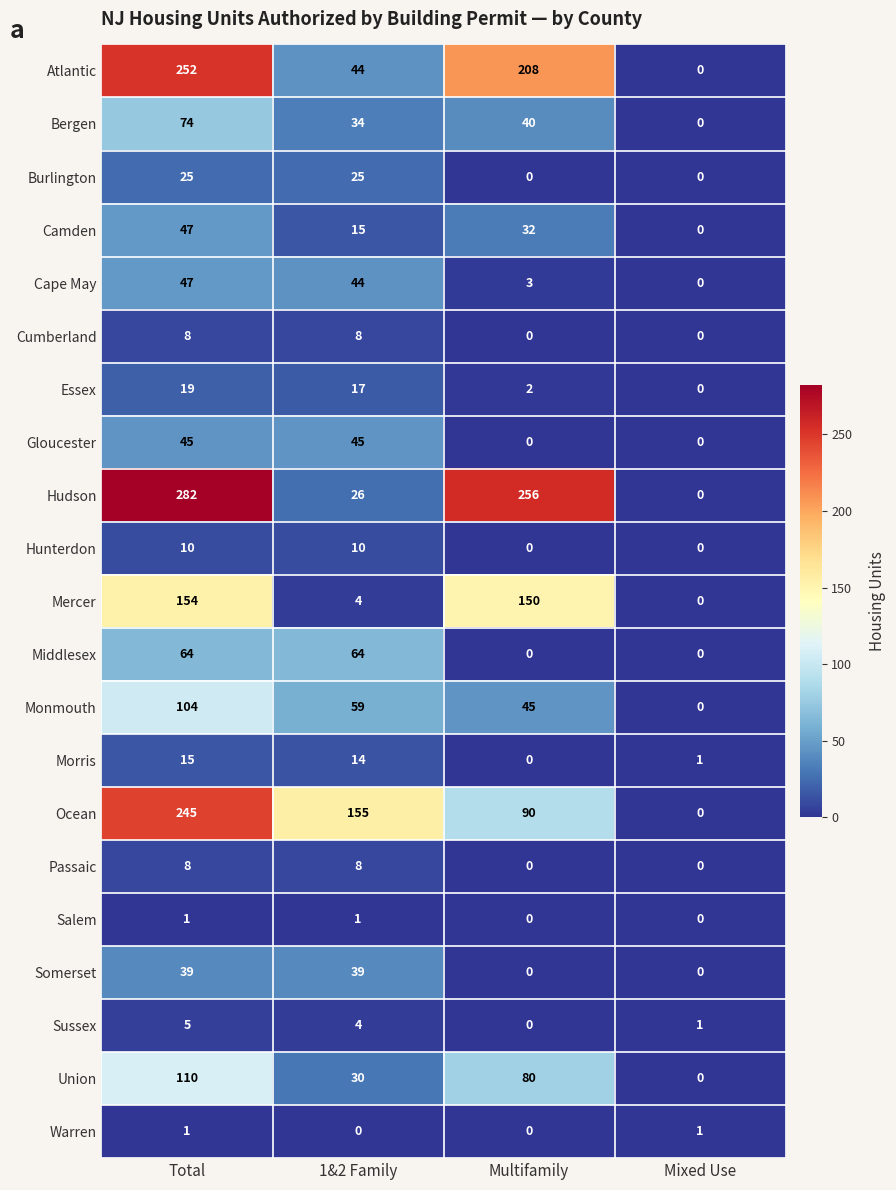

Between Total and Multifamily, which series saw the biggest shift?

Ocean